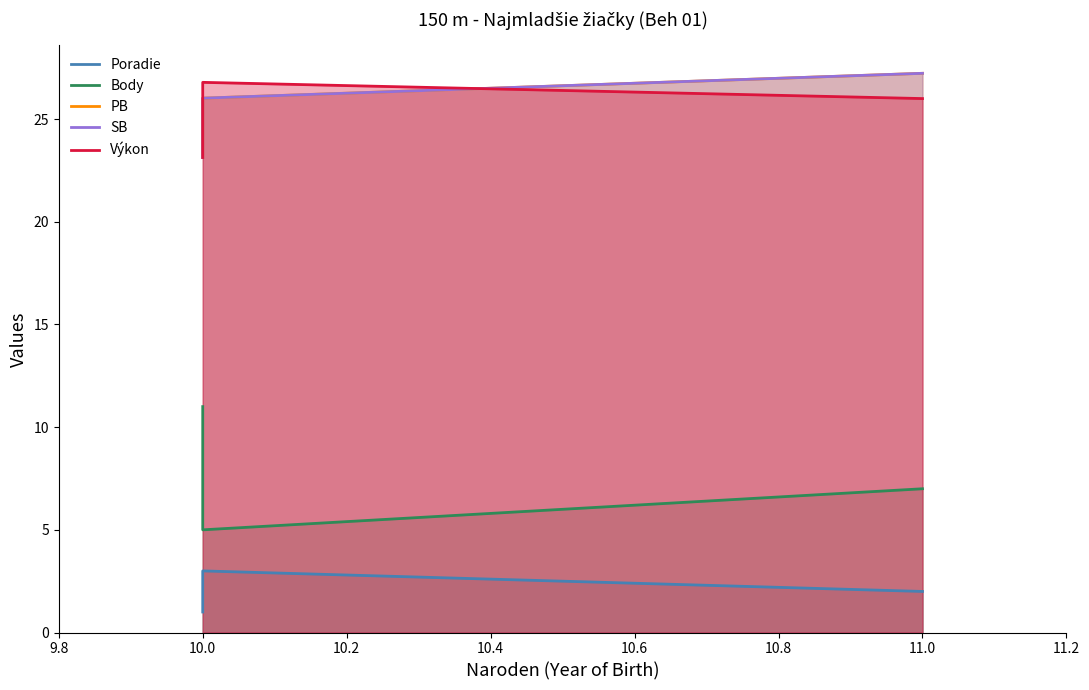

How many lines are shown in the chart?

5